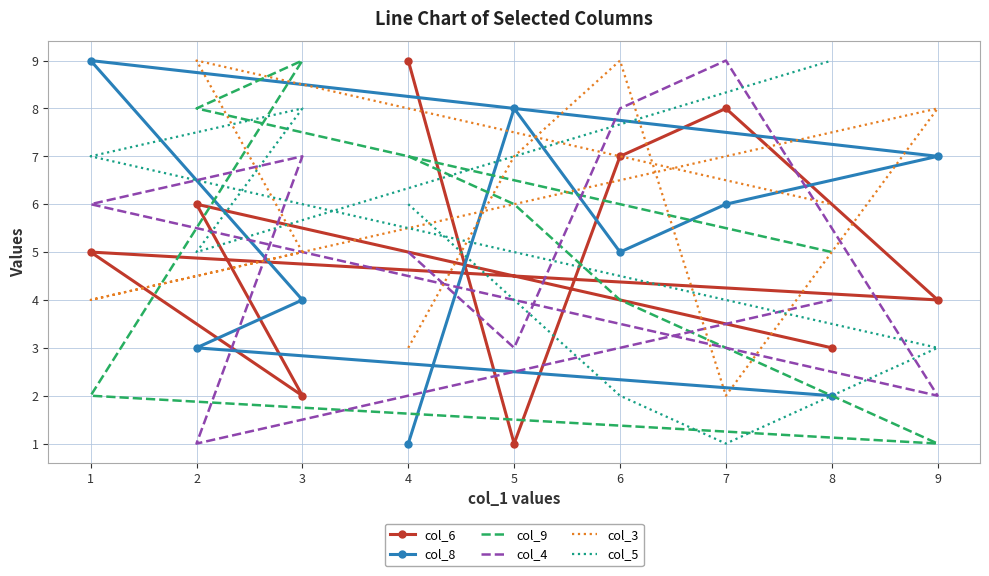

How many values in the col_4 series are below 5?

4